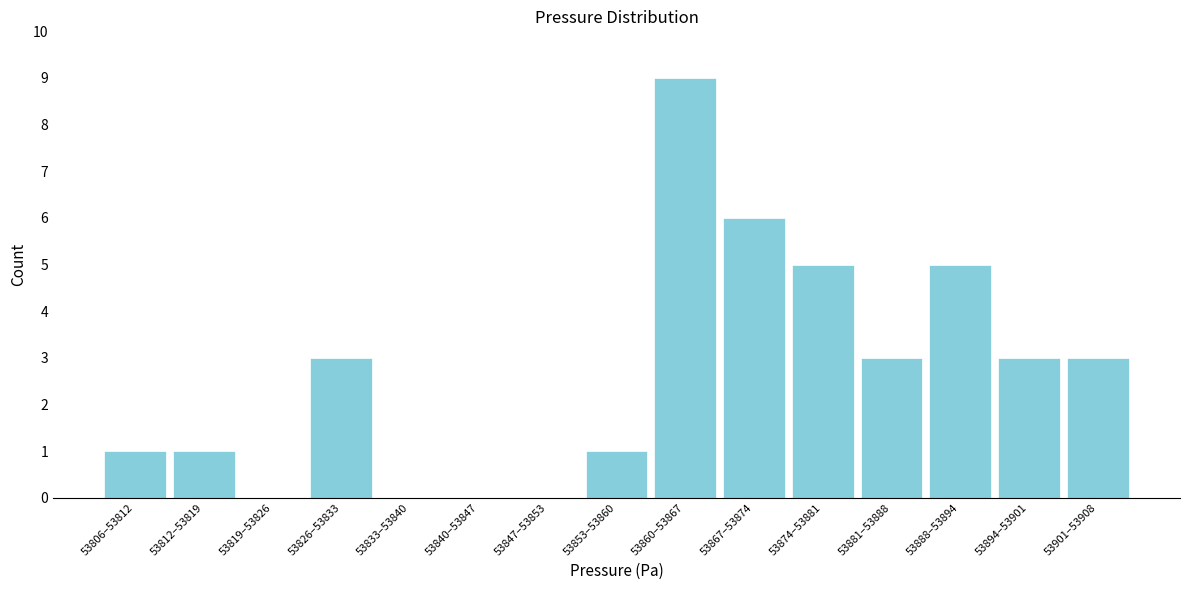

Reading right to left, extract all data points from this chart.

53901–53908=3	53894–53901=3	53888–53894=5	53881–53888=3	53874–53881=5	53867–53874=6	53860–53867=9	53853–53860=1	53847–53853=0	53840–53847=0	53833–53840=0	53826–53833=3	53819–53826=0	53812–53819=1	53806–53812=1